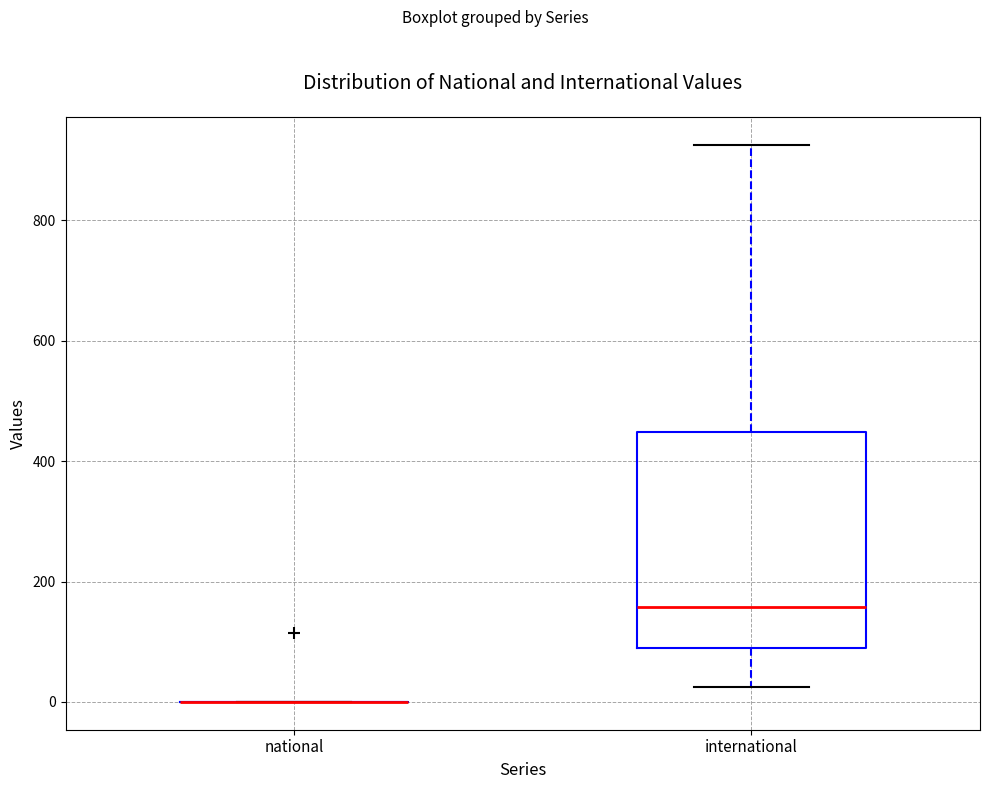

Comparing the boxes themselves (not the whiskers), which one is the tallest?

international